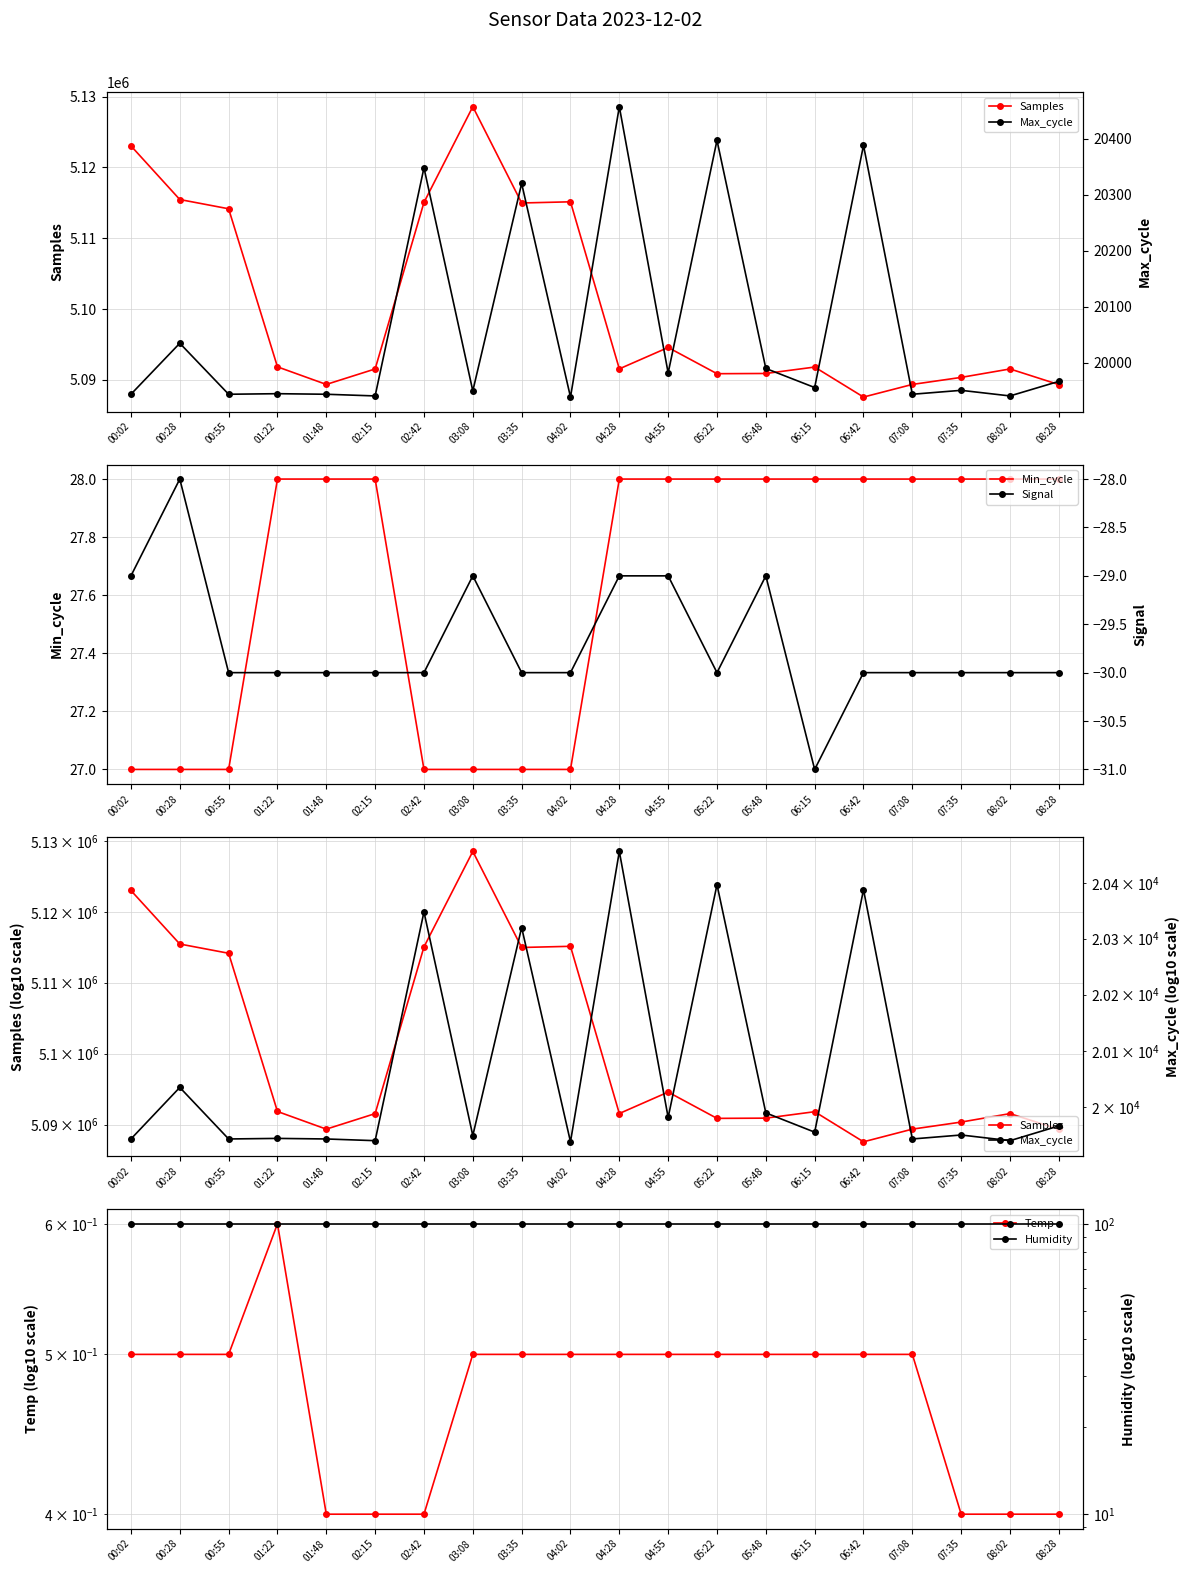

What are all the series names shown in the legend?

Samples, Min_cycle, Temp, Max_cycle, Signal, Humidity